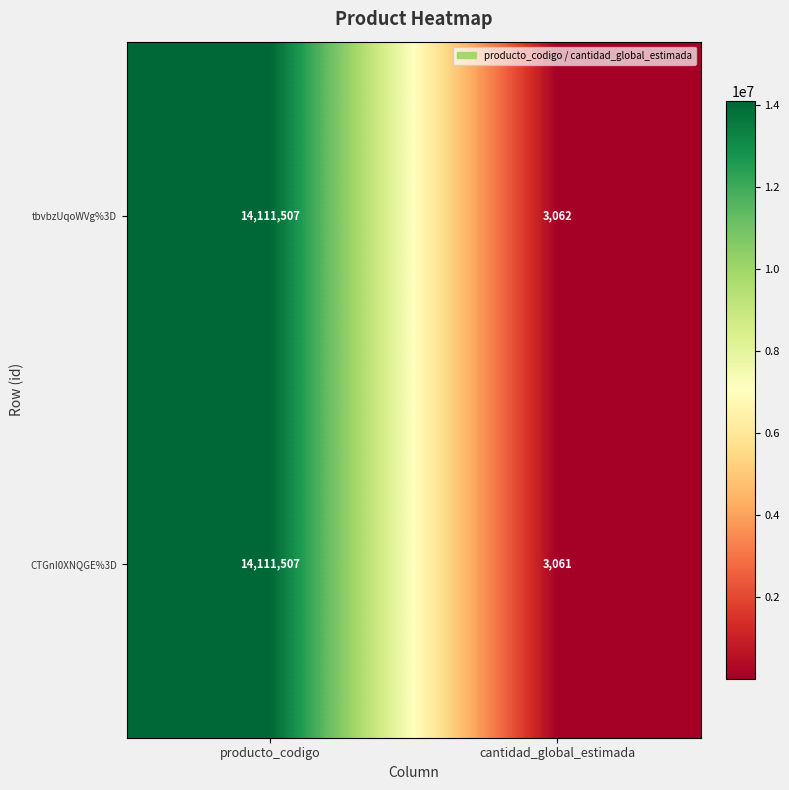

At how many categories does at least one series exceed 2352389?

1